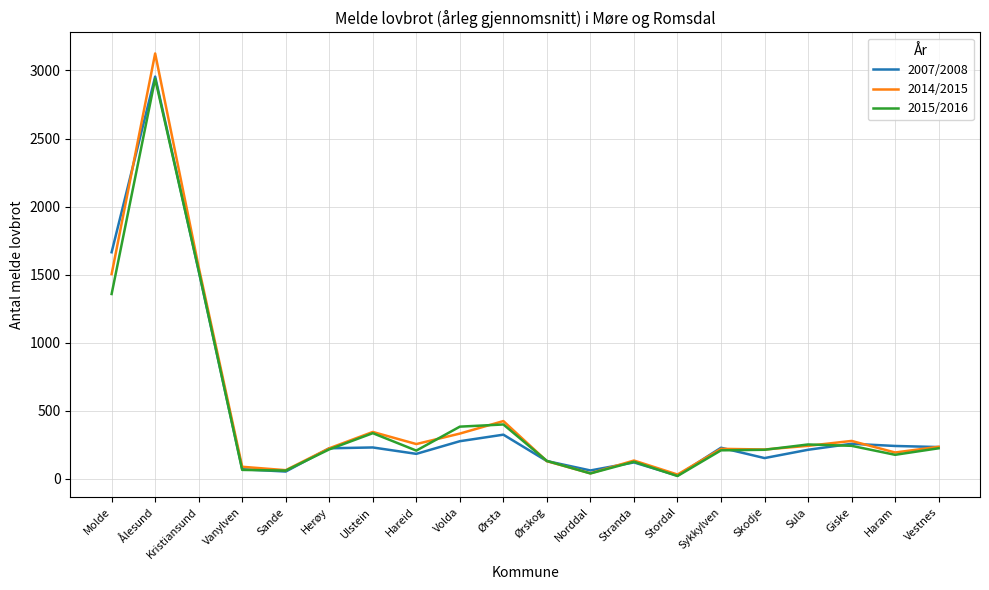

At which label does 2007/2008 reach its peak?

Ålesund